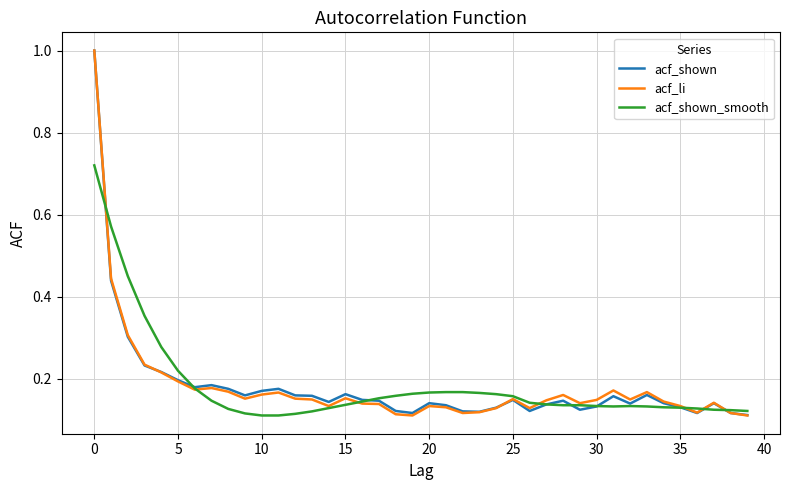

What is the maximum value shown in the chart?

1.0